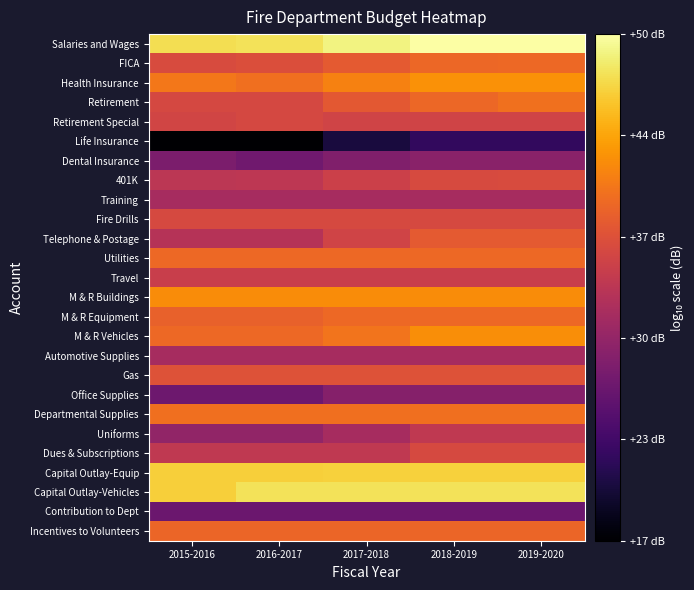

Reading left to right, transcribe all the data shown in this chart.

Salaries and Wages: 2015-2016=47.5	2016-2017=47.7	2017-2018=49.0	2018-2019=50.1	2019-2020=50.3
FICA: 2015-2016=36.3	2016-2017=36.5	2017-2018=37.8	2018-2019=39.0	2019-2020=39.1
Health Insurance: 2015-2016=40.2	2016-2017=39.6	2017-2018=41.0	2018-2019=42.2	2019-2020=42.2
Retirement: 2015-2016=35.9	2016-2017=35.9	2017-2018=37.6	2018-2019=38.9	2019-2020=39.8
Retirement Special: 2015-2016=35.6	2016-2017=35.9	2017-2018=35.4	2018-2019=35.4	2019-2020=35.4
Life Insurance: 2015-2016=16.8	2016-2017=16.7	2017-2018=20.3	2018-2019=22.3	2019-2020=22.3
Dental Insurance: 2015-2016=28.2	2016-2017=27.3	2017-2018=28.6	2018-2019=29.4	2019-2020=29.4
401K: 2015-2016=33.5	2016-2017=33.7	2017-2018=35.0	2018-2019=36.1	2019-2020=36.3
Training: 2015-2016=31.8	2016-2017=31.8	2017-2018=31.8	2018-2019=31.8	2019-2020=31.8
Fire Drills: 2015-2016=36.0	2016-2017=36.0	2017-2018=36.0	2018-2019=36.0	2019-2020=36.0
Telephone & Postage: 2015-2016=33.0	2016-2017=33.0	2017-2018=35.4	2018-2019=37.8	2019-2020=37.8
Utilities: 2015-2016=39.0	2016-2017=39.0	2017-2018=39.0	2018-2019=39.0	2019-2020=39.0
Travel: 2015-2016=34.8	2016-2017=34.8	2017-2018=34.8	2018-2019=34.8	2019-2020=34.8
M & R Buildings: 2015-2016=41.8	2016-2017=41.8	2017-2018=41.8	2018-2019=41.8	2019-2020=41.8
M & R Equipment: 2015-2016=38.5	2016-2017=38.5	2017-2018=39.0	2018-2019=39.0	2019-2020=39.0
M & R Vehicles: 2015-2016=39.0	2016-2017=39.0	2017-2018=40.0	2018-2019=41.9	2019-2020=41.9
Automotive Supplies: 2015-2016=31.8	2016-2017=31.8	2017-2018=31.8	2018-2019=31.8	2019-2020=31.8
Gas: 2015-2016=37.0	2016-2017=37.0	2017-2018=37.0	2018-2019=37.0	2019-2020=37.0
Office Supplies: 2015-2016=27.0	2016-2017=27.0	2017-2018=29.0	2018-2019=29.0	2019-2020=29.0
Departmental Supplies: 2015-2016=39.5	2016-2017=39.5	2017-2018=39.5	2018-2019=39.5	2019-2020=39.5
Uniforms: 2015-2016=30.0	2016-2017=30.0	2017-2018=31.8	2018-2019=34.0	2019-2020=34.0
Dues & Subscriptions: 2015-2016=34.0	2016-2017=34.0	2017-2018=34.0	2018-2019=36.0	2019-2020=36.0
Capital Outlay-Equip: 2015-2016=46.4	2016-2017=46.4	2017-2018=46.5	2018-2019=46.5	2019-2020=46.5
Capital Outlay-Vehicles: 2015-2016=46.3	2016-2017=47.6	2017-2018=47.7	2018-2019=47.7	2019-2020=47.7
Contribution to Dept: 2015-2016=26.8	2016-2017=26.8	2017-2018=26.8	2018-2019=26.8	2019-2020=26.8
Incentives to Volunteers: 2015-2016=38.8	2016-2017=38.8	2017-2018=38.8	2018-2019=38.8	2019-2020=38.8